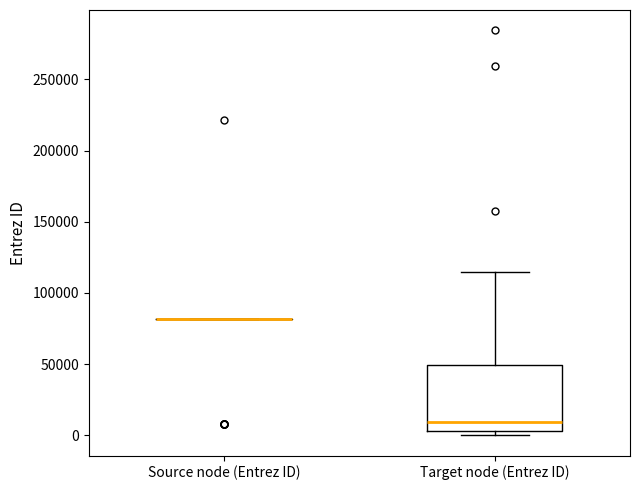

Which box is the tallest, from its lower edge to its upper edge?

Target node (Entrez ID)